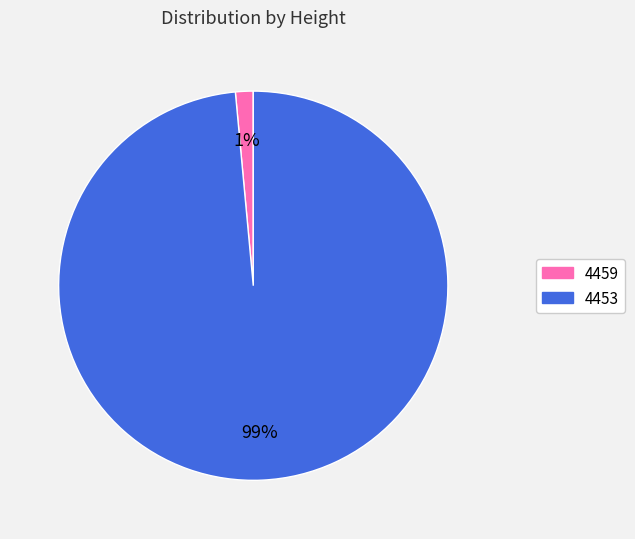

Rank the categories by value from highest to lowest.

4453, 4459